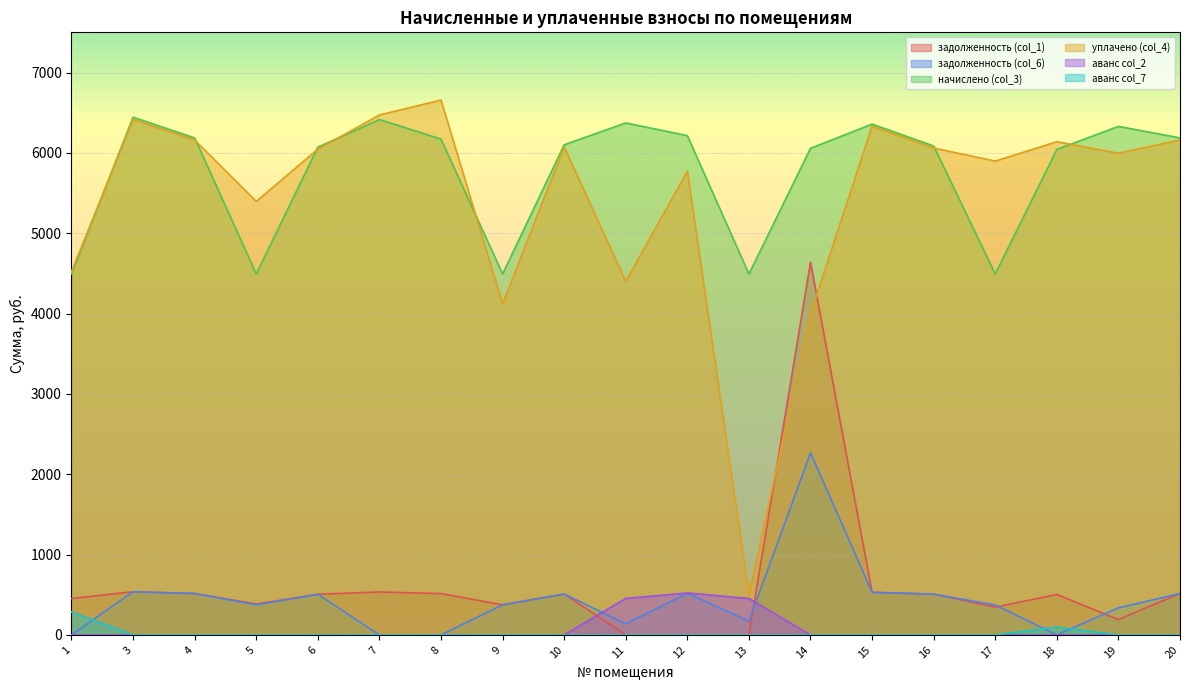

At which label does задолженность (col_6) reach its minimum?

1